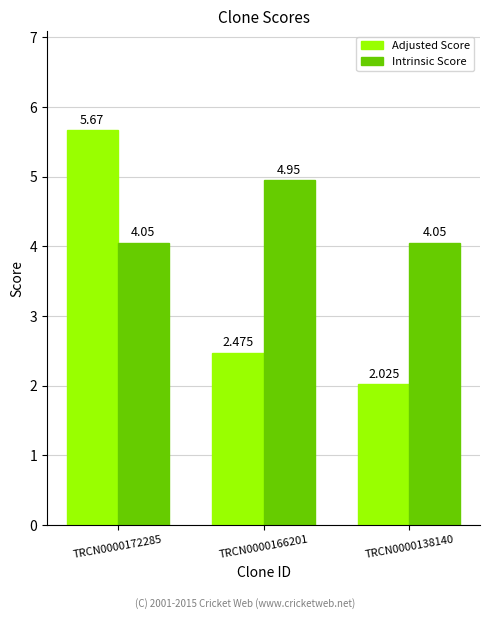

Which series has the widest spread of values?

Adjusted Score